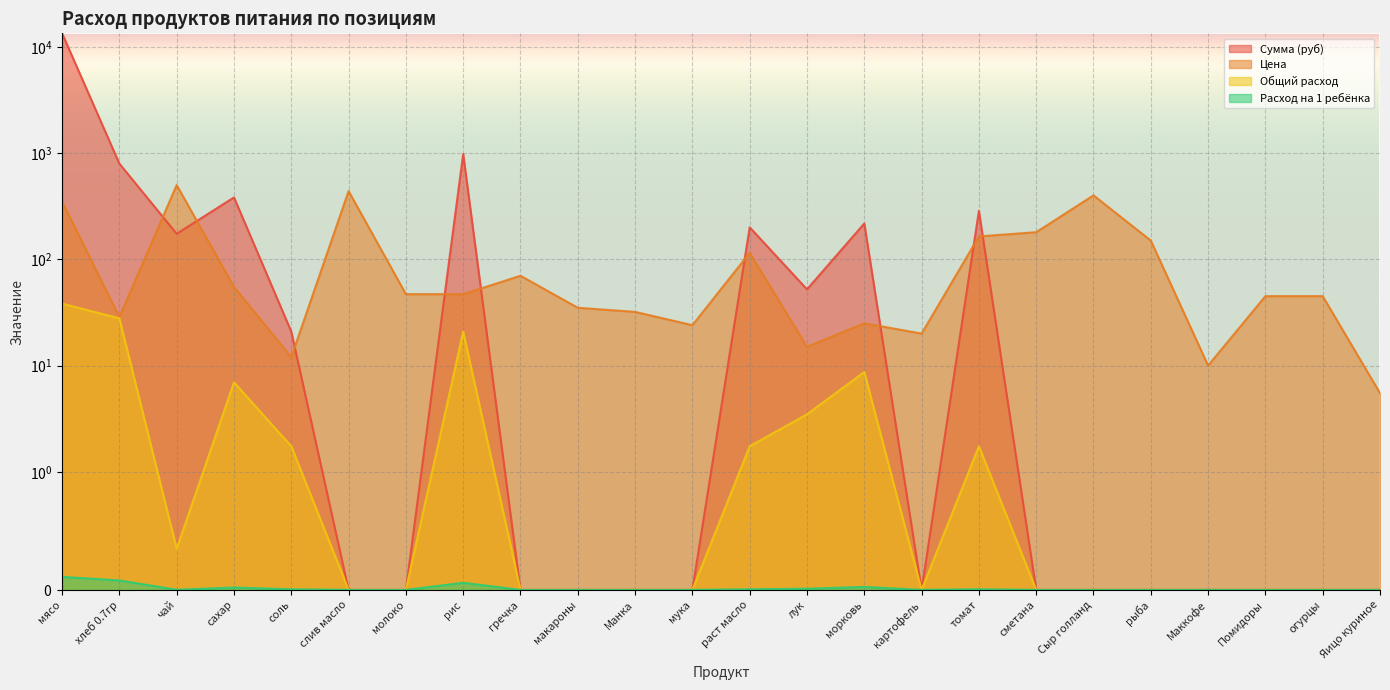

True or false: Общий расход and Цена cross at least once.

False